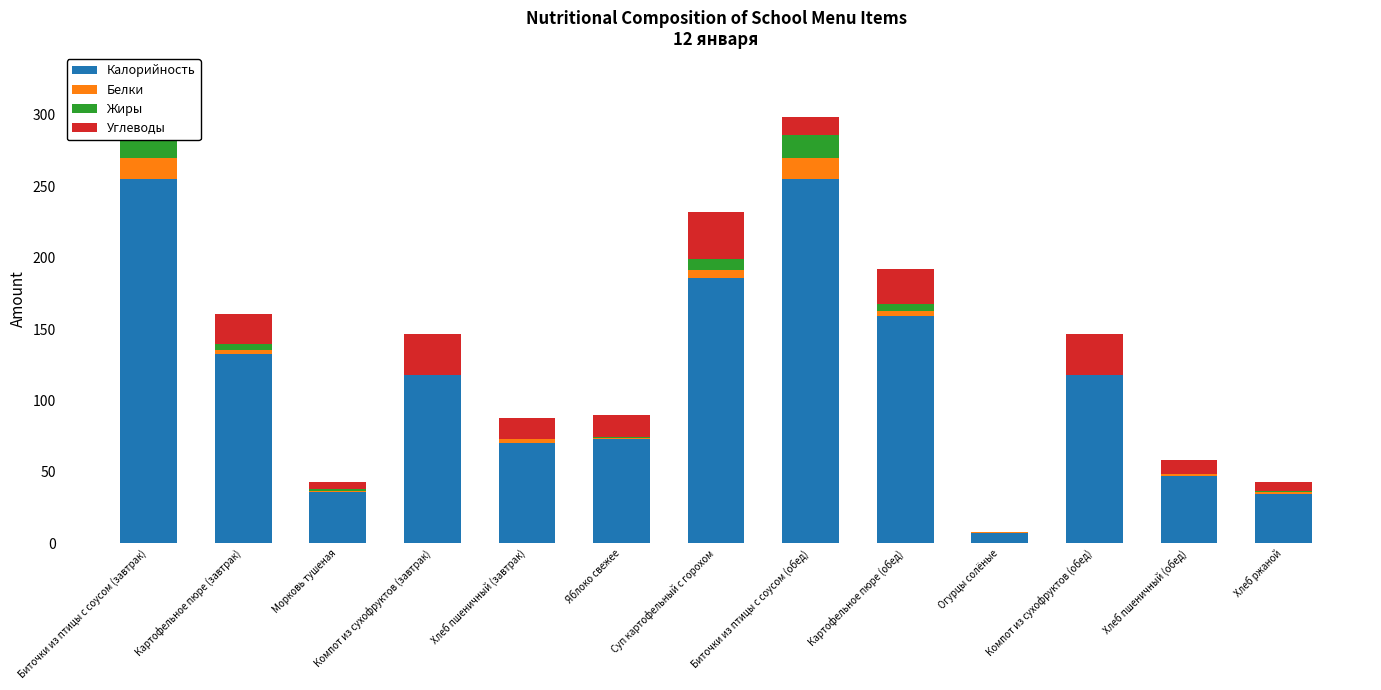

What is the difference between the maximum and minimum values in the Жиры series?

16.1